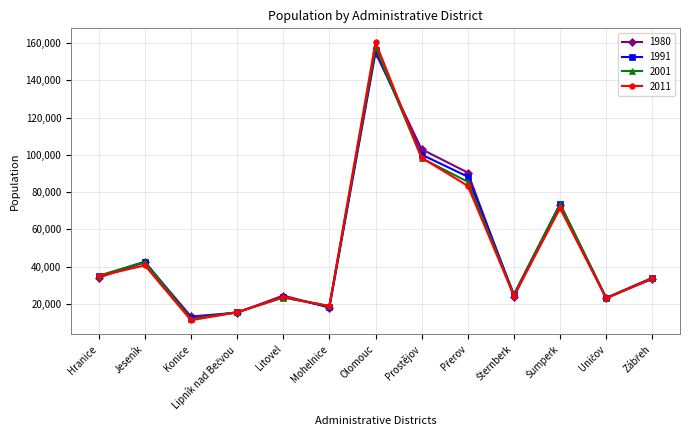

What are all the series names shown in the legend?

1980, 1991, 2001, 2011